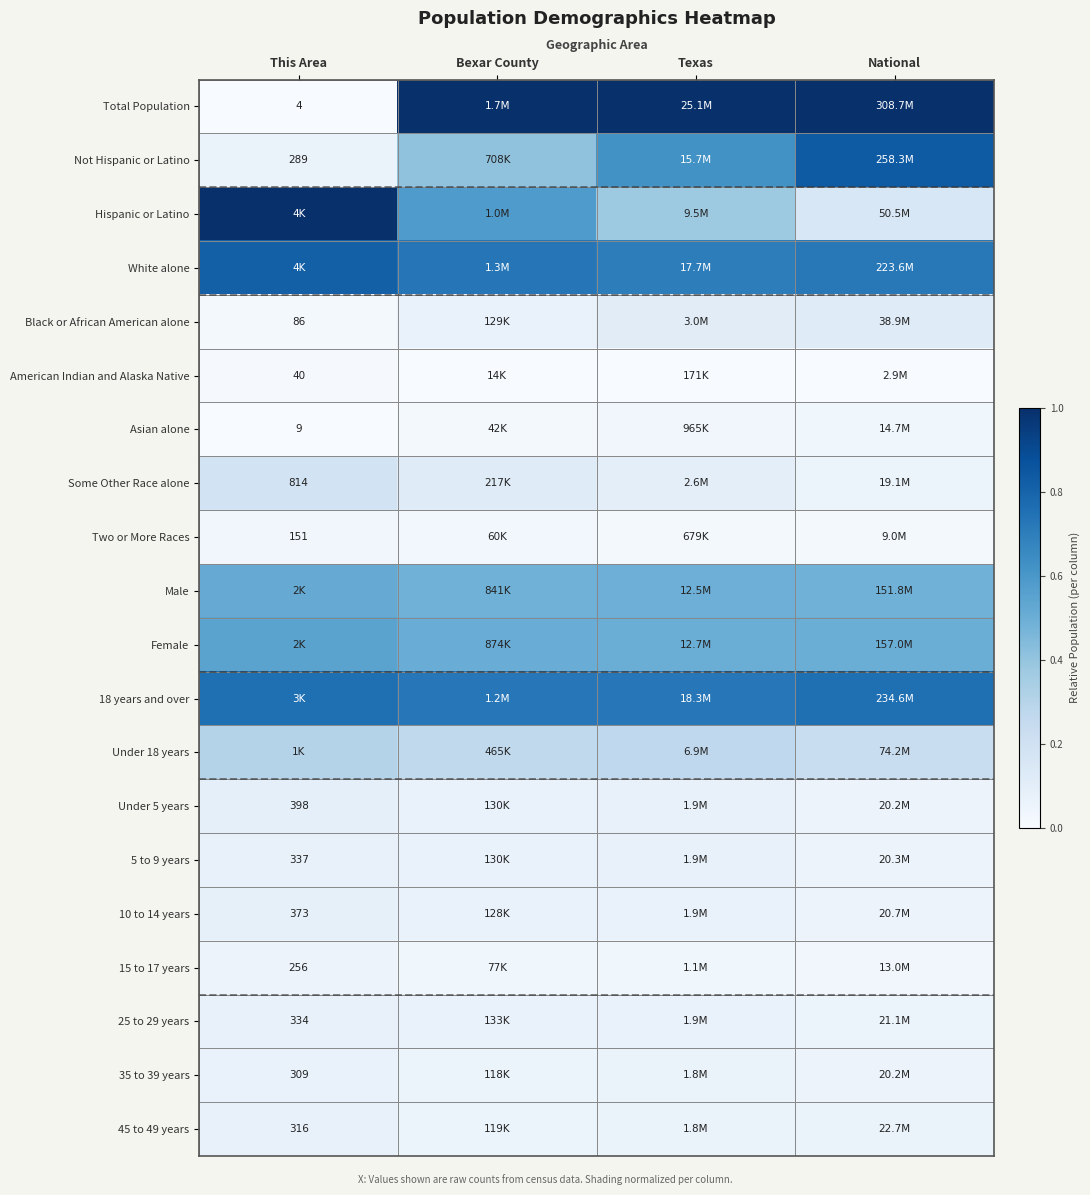

At how many categories does at least one series exceed 0?

4